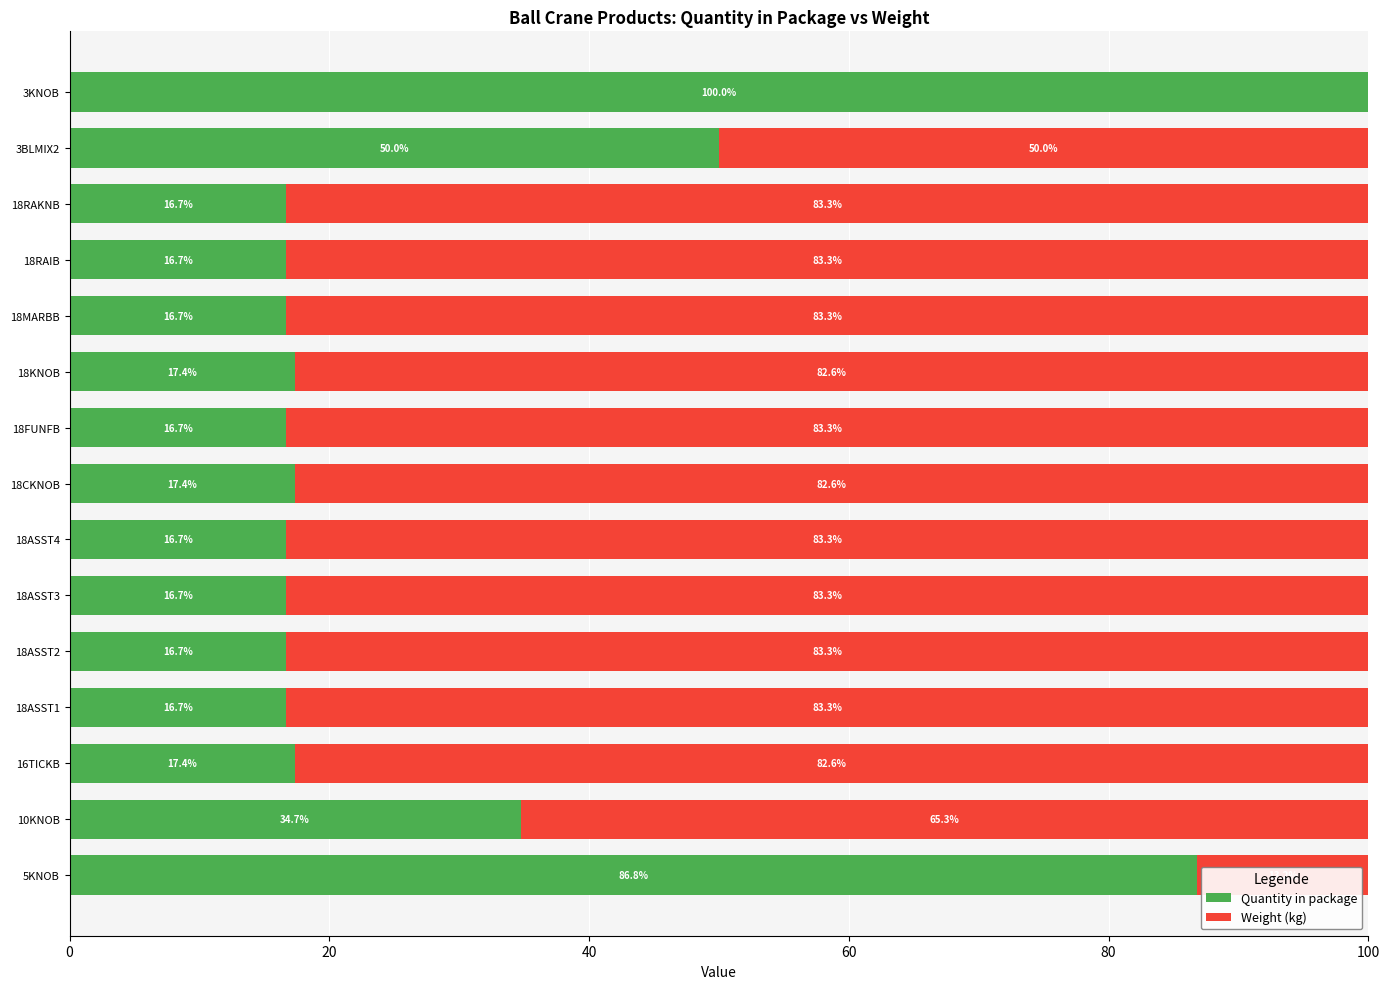

True or false: Quantity in package has a value of 16.7 at 18FUNFB.

True